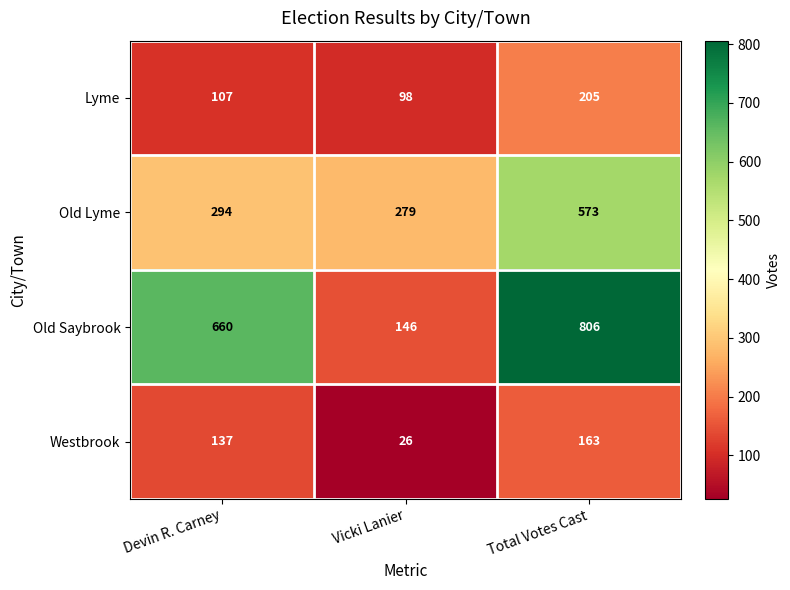

Which series changed the most between Vicki Lanier and Total Votes Cast?

Old Saybrook